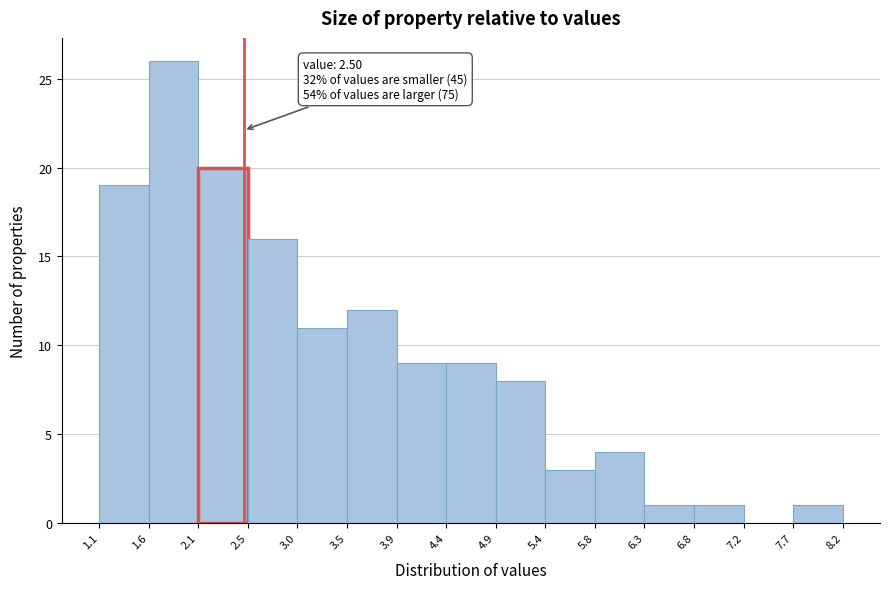

Over which range of the x-axis is the bar tallest?

1.6 to 2.1